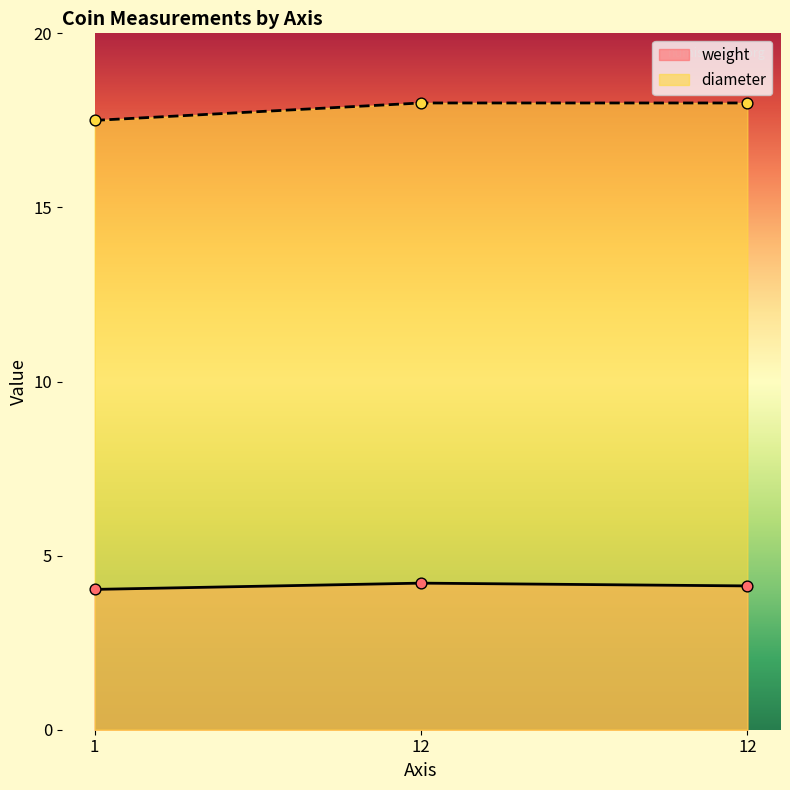

At which category is the sum across all series the highest?

12